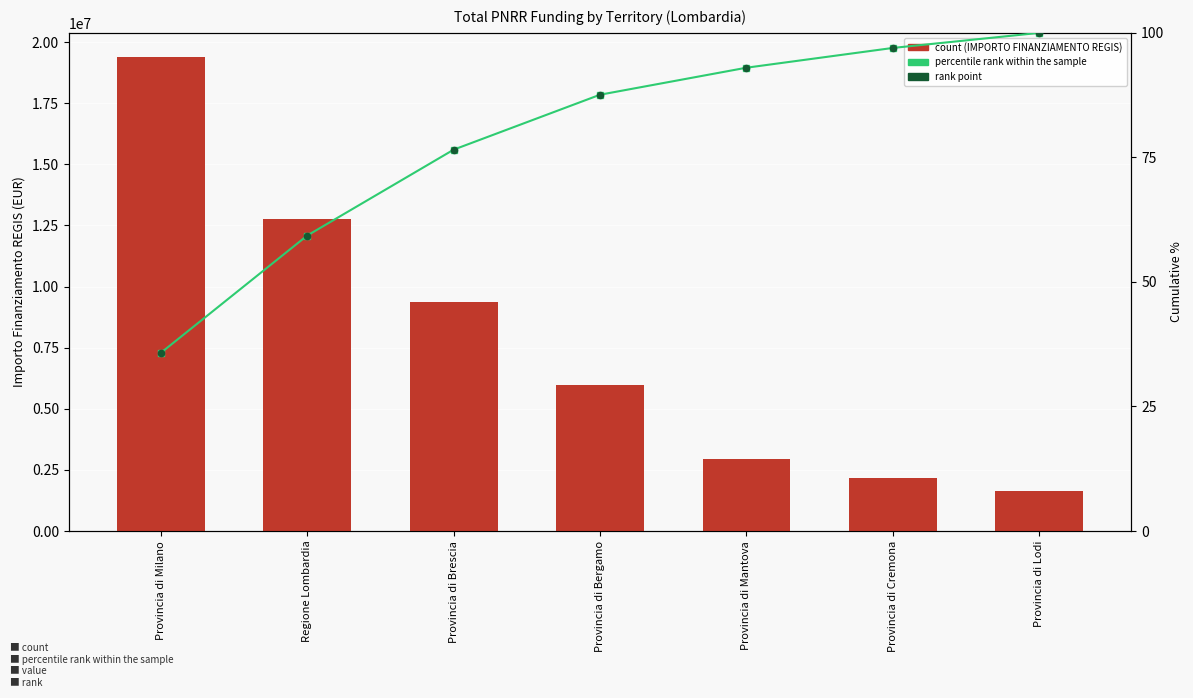

At which category is the sum across all series the highest?

Provincia di Milano